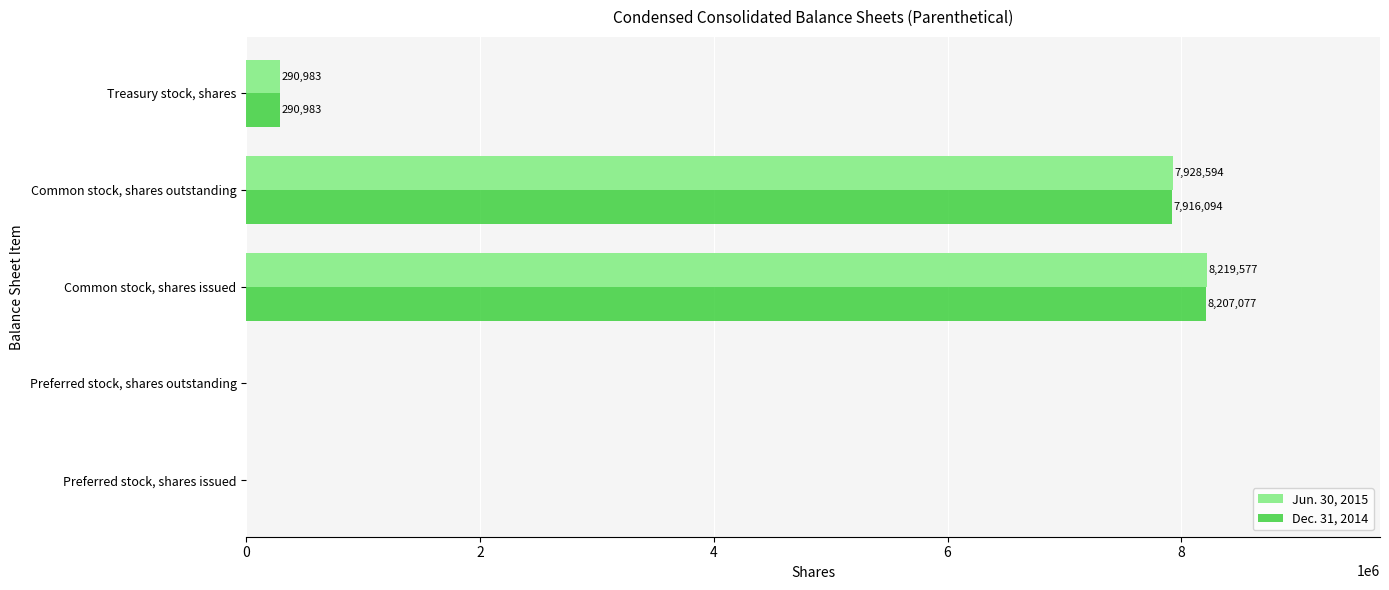

How many values in Jun. 30, 2015 are above zero?

3